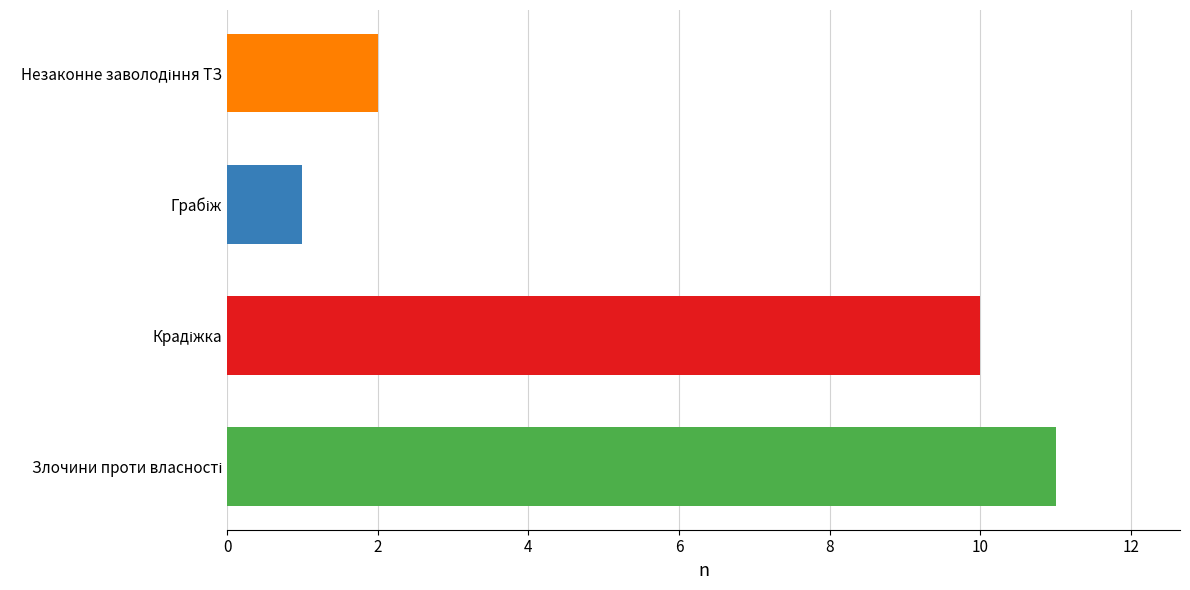

What is the average value?

6